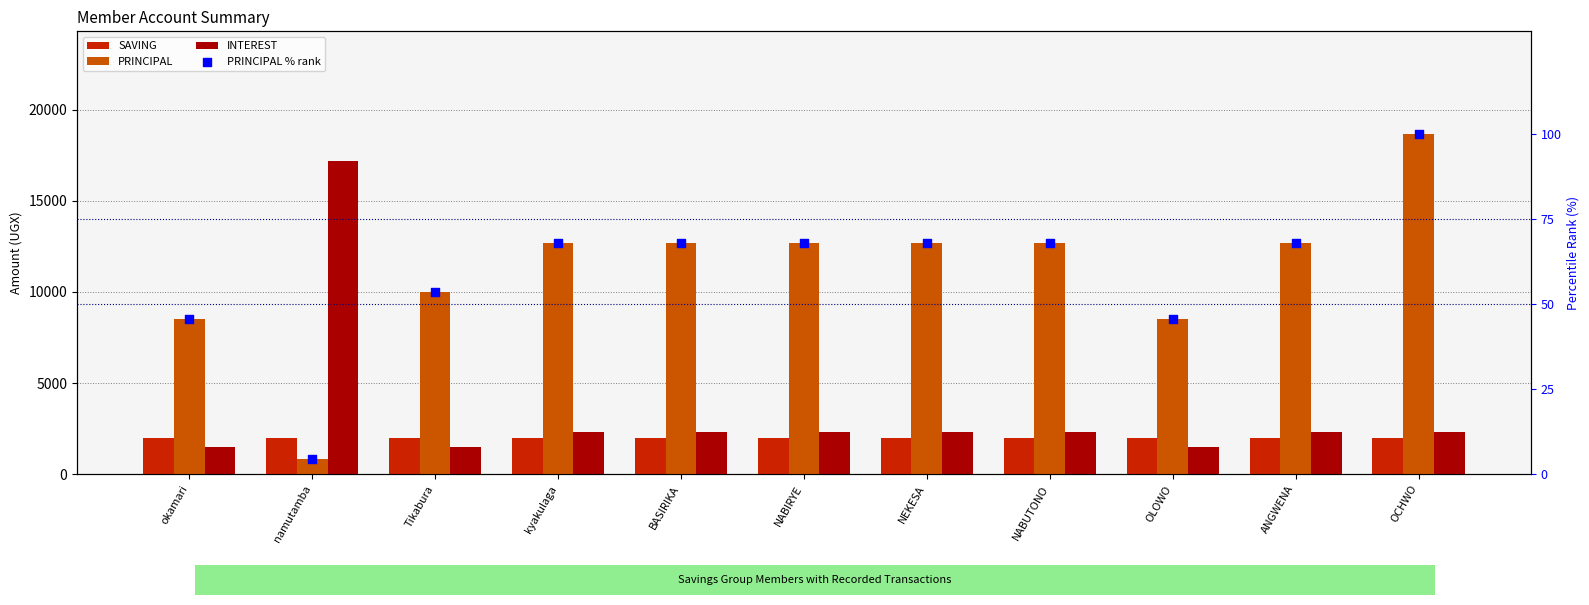

At how many categories does at least one series exceed 1029?

11